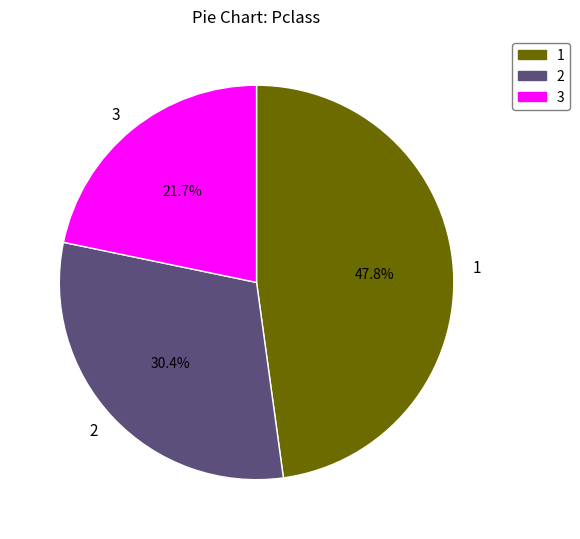

True or false: 1 accounts for 48% of the total.

True